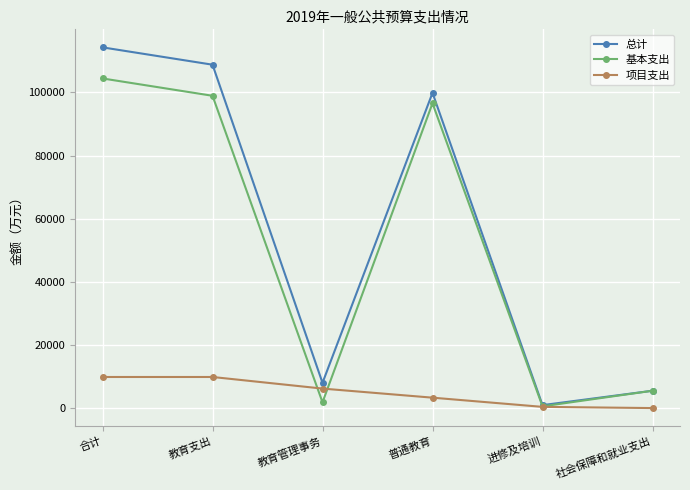

At which label is 总计 closest to 57593?

普通教育